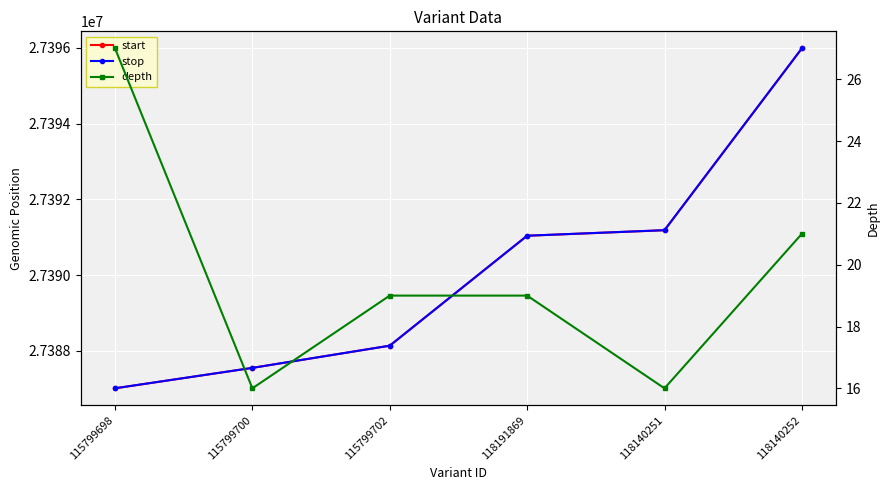

What is the sum of the stop values at 118191869 and 118140252?

54787025